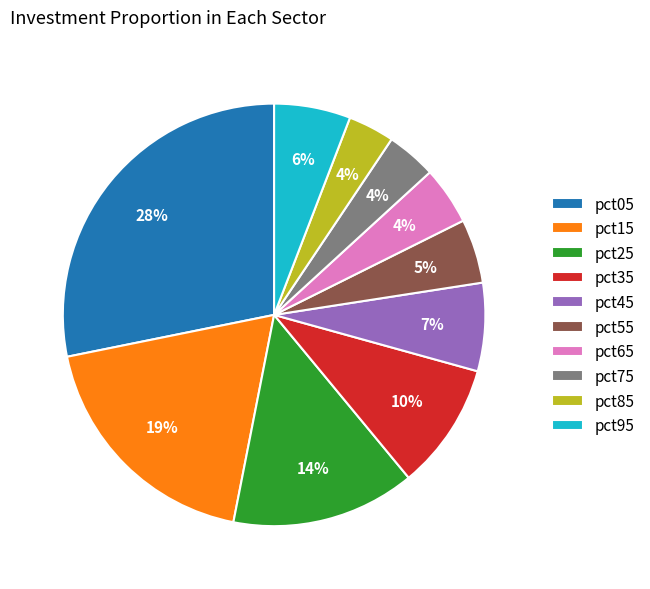

Approximately how many times larger is the value at pct15 compared to pct35?

1.9